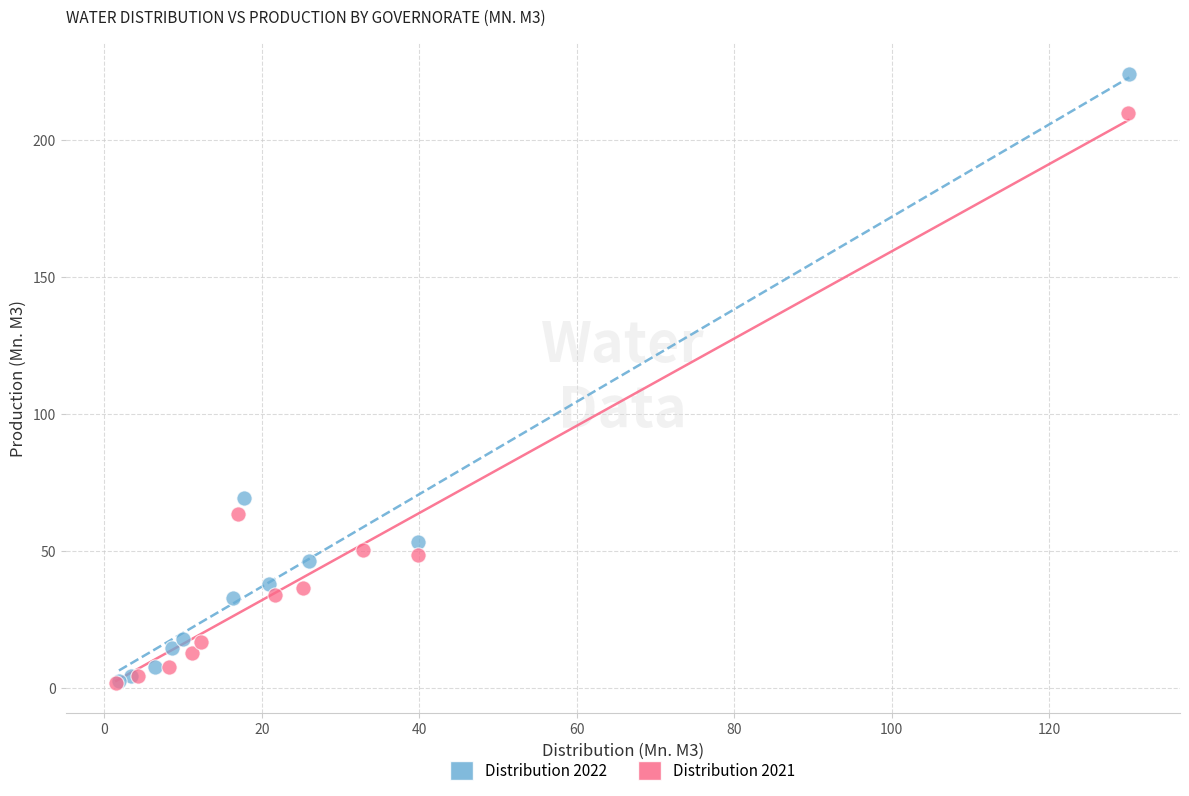

Which series contains the highest Y value?

Distribution 2022